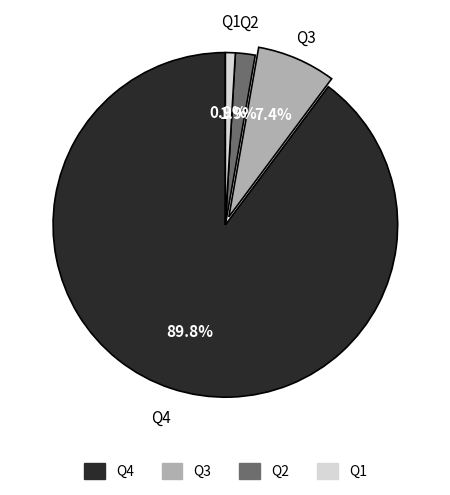

Is it true that Q4 is 90% of the pie?

True